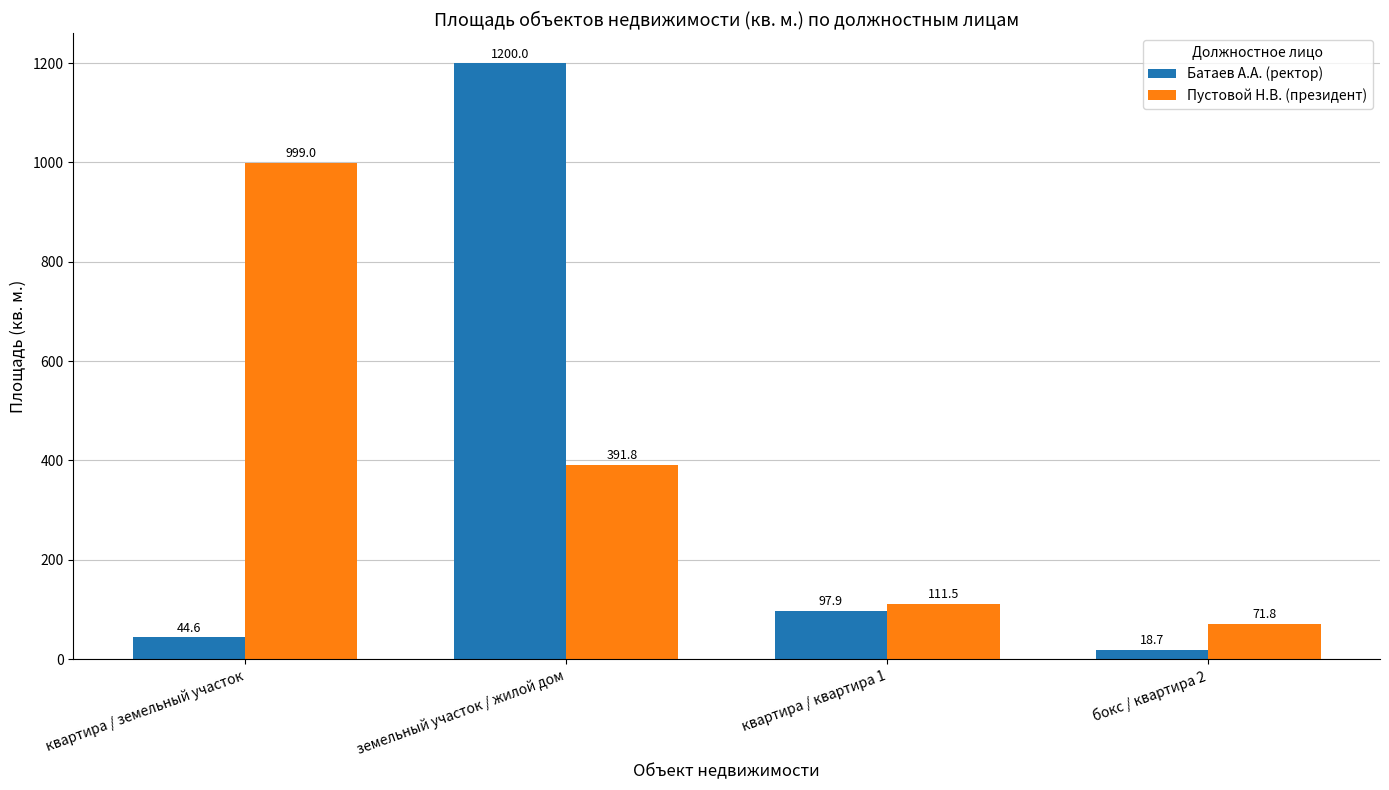

At how many categories does at least one series exceed 1129?

1